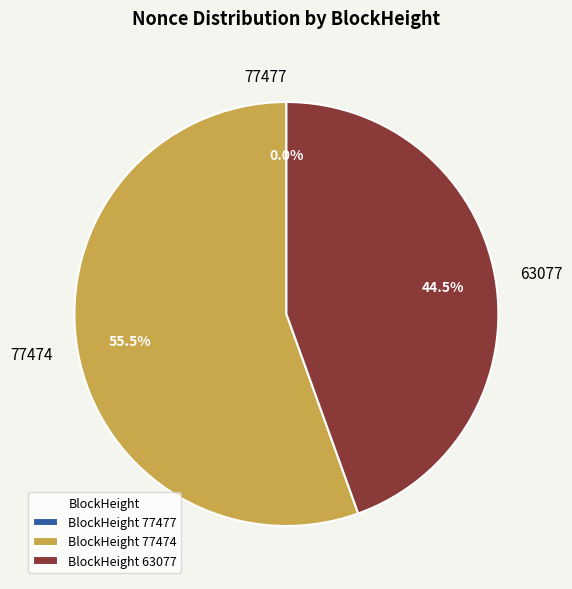

What percentage do 77474 and 63077 together represent?

100.0%